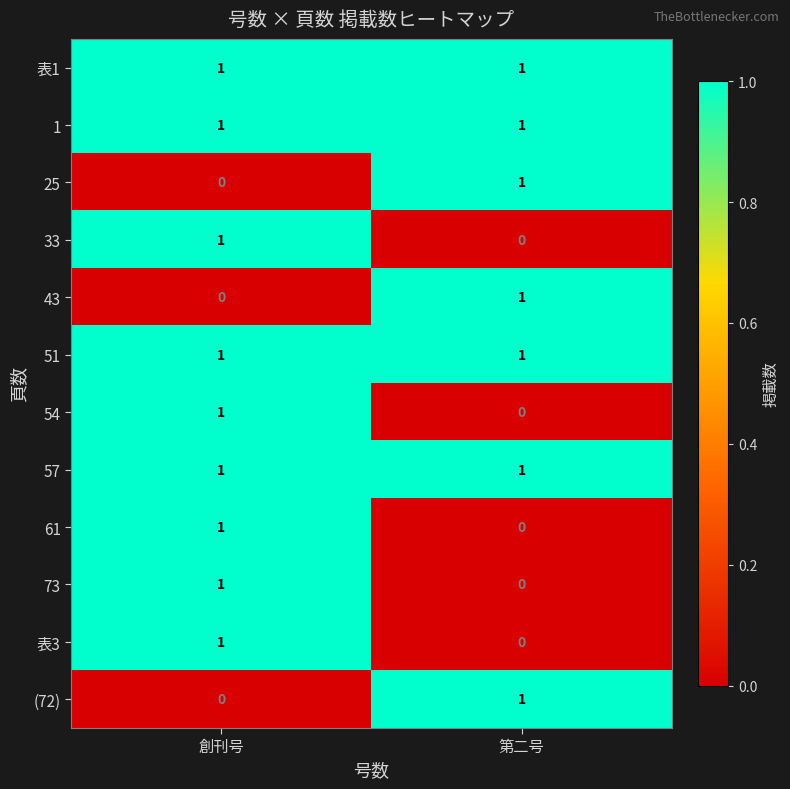

True or false: (72) has a value of 0 at 創刊号.

True